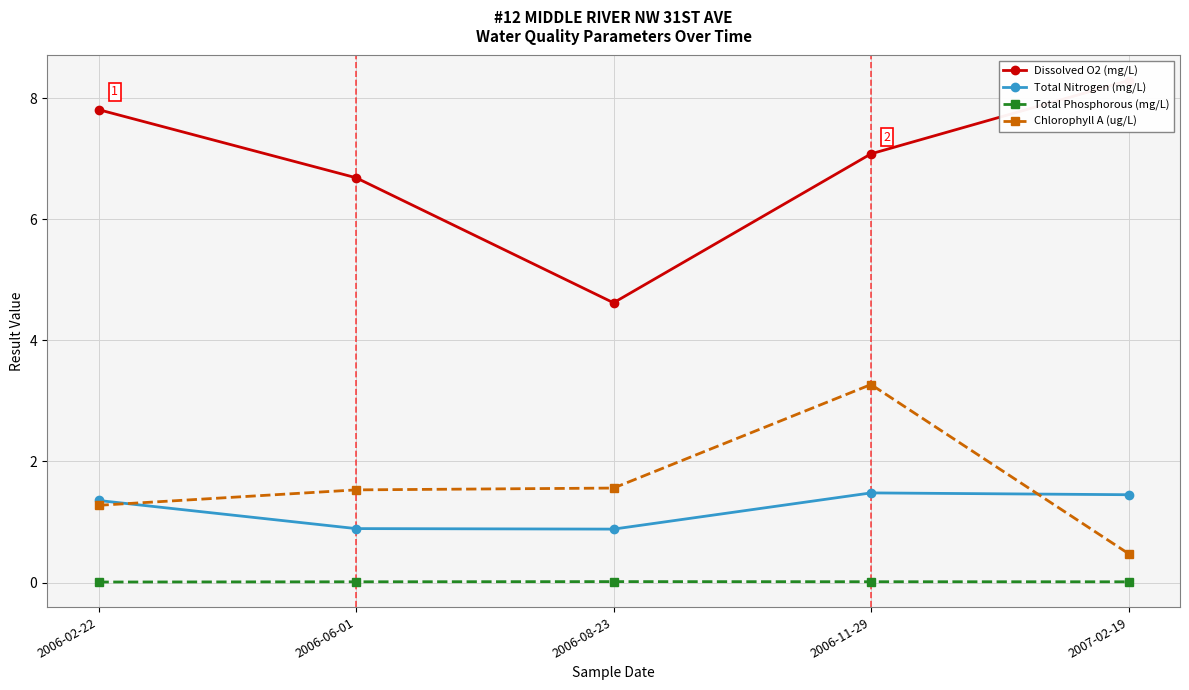

At which label does Dissolved O2 (mg/L) first exceed 7?

2006-02-22